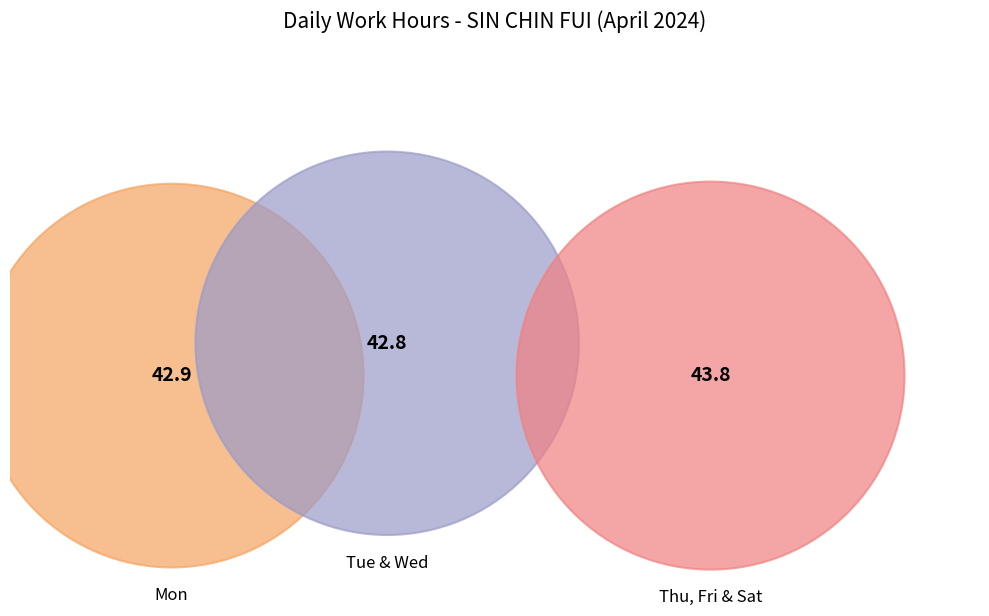

True or false: Day 8 accounts for 21% of the total.

False